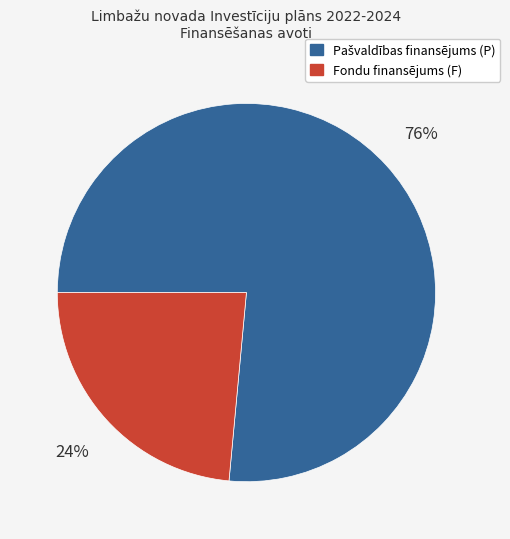

To the nearest percent, what is the average slice percentage?

50%